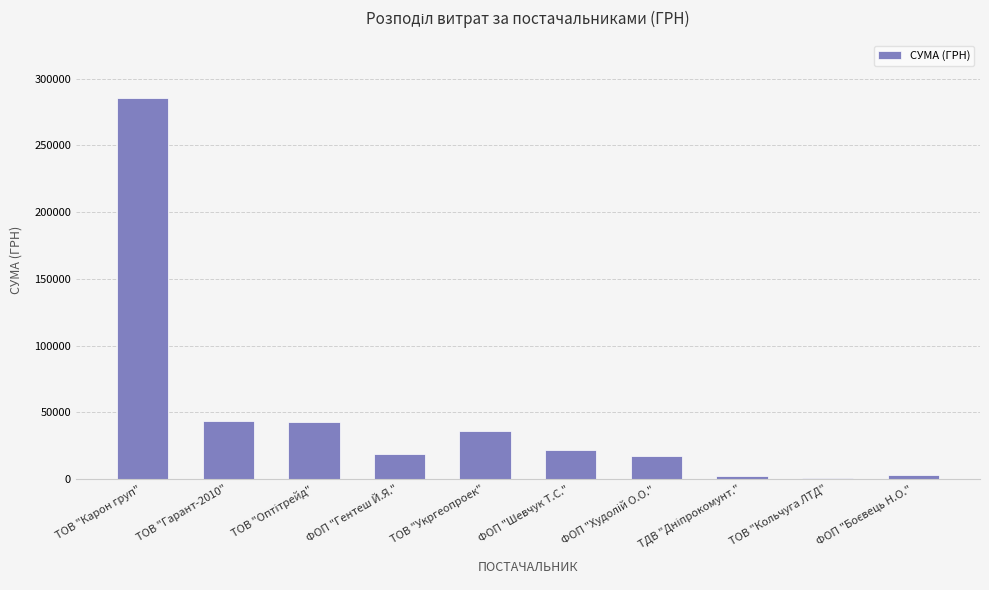

What is the sum of the values at ТОВ "Карон груп" and ТОВ "Гарант-2010"?

328929.9